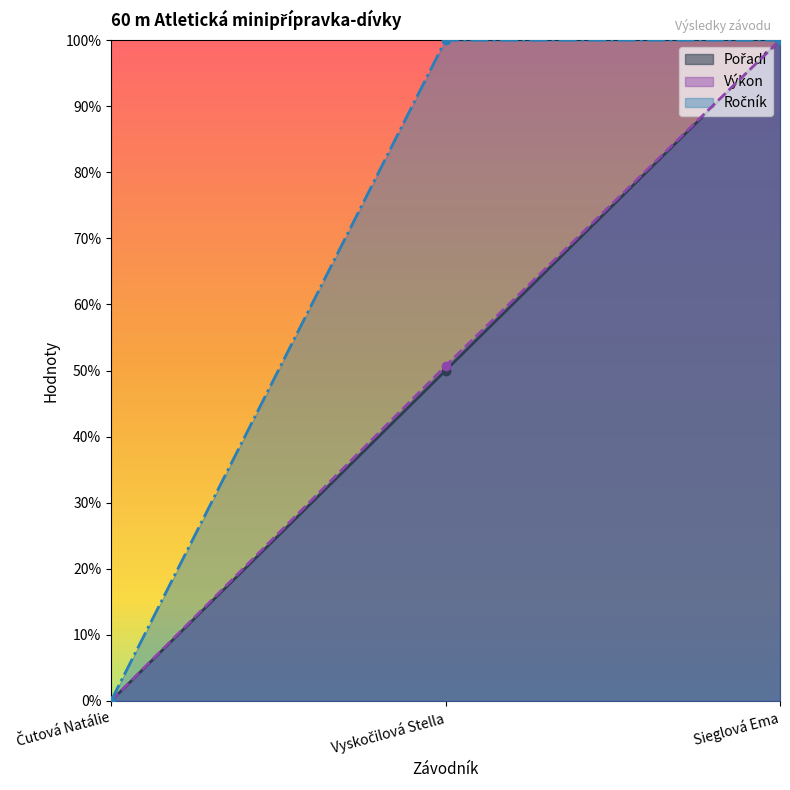

The value of Pořadí at Čutová Natálie is 0.0. True or false?

True